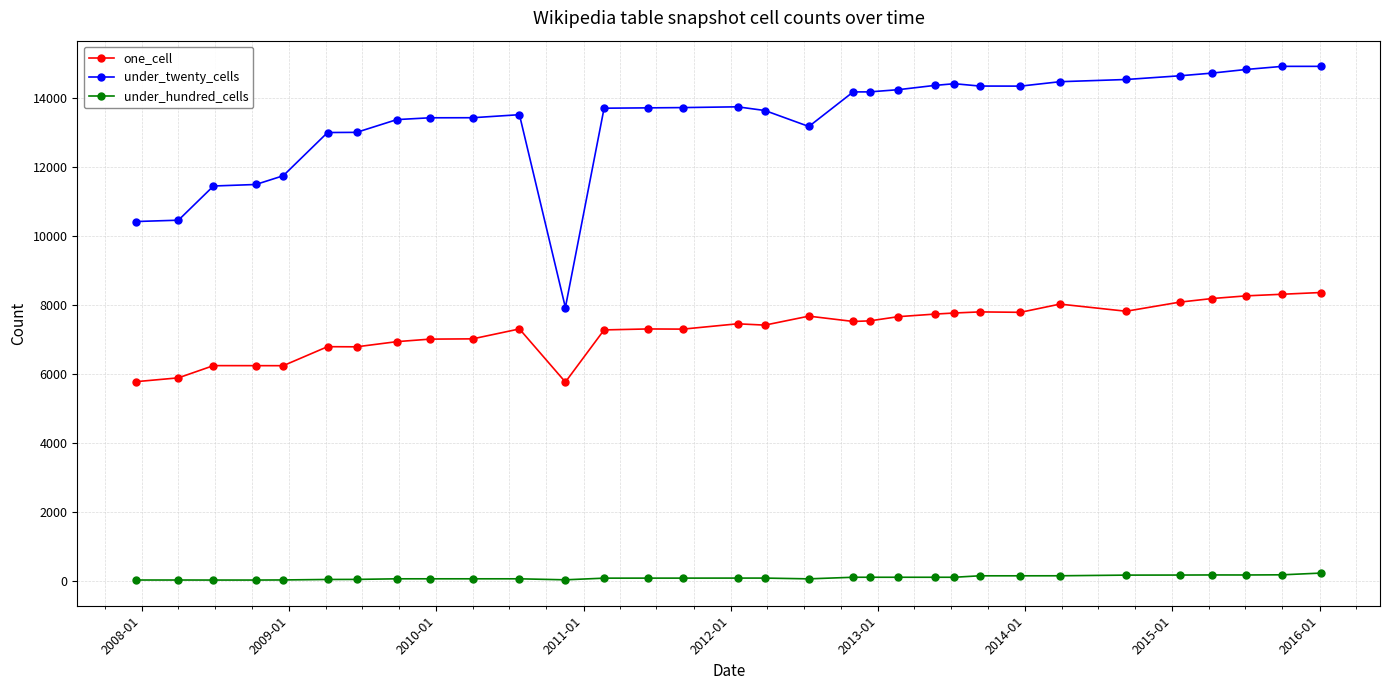

List the series in order of their overall mean, highest first.

under_twenty_cells, one_cell, under_hundred_cells